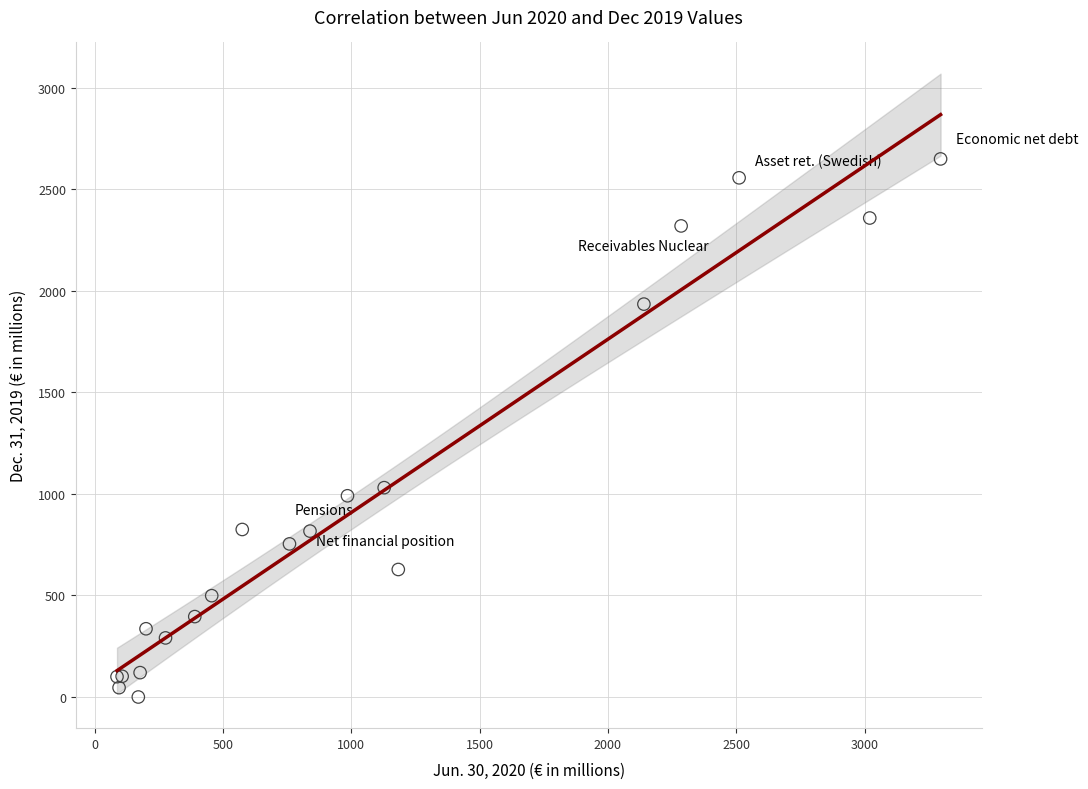

What Y value in the scatter plot is closest to 1325?

1031